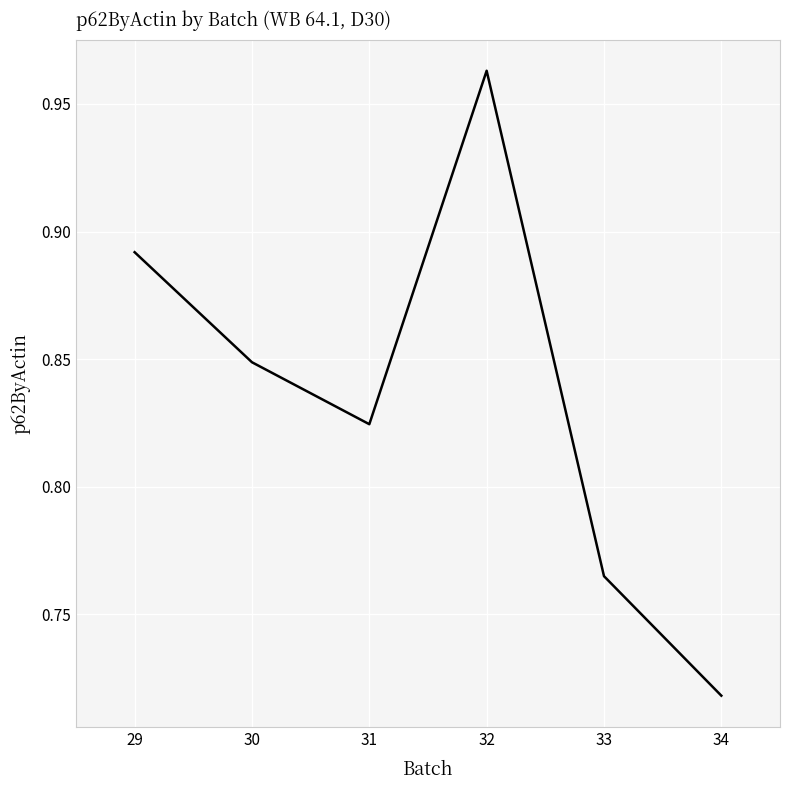

Which category has the lowest value across all series?

34